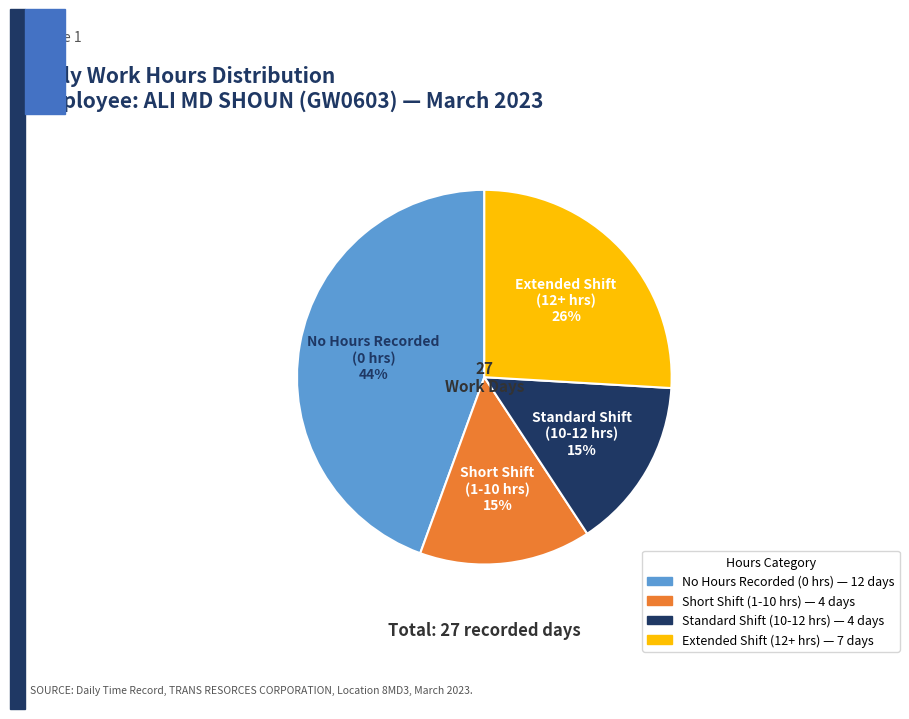

Count the number of slices in the pie.

4